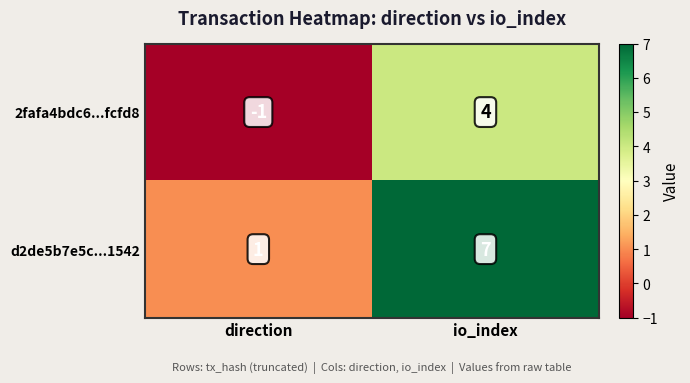

What is the highest value of the 2fafa4bdc6...fcfd8 series?

4